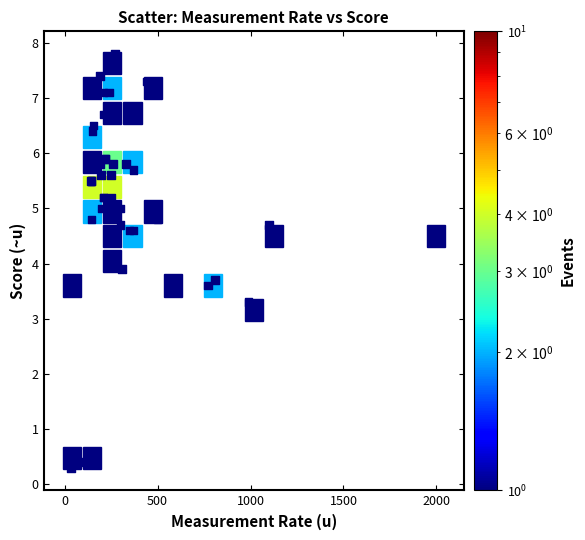

What Y value in the scatter plot is closest to 4?

3.9